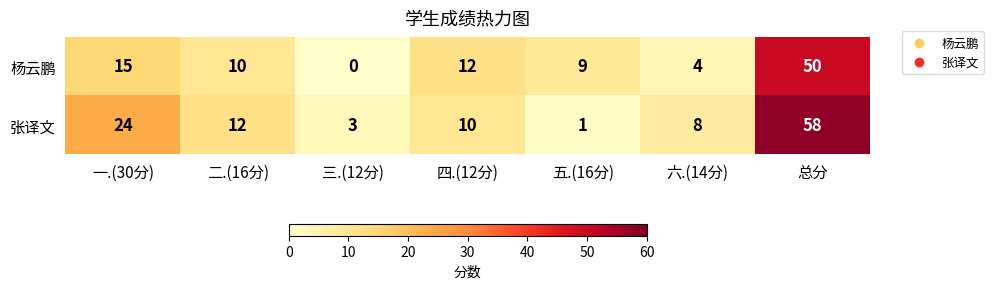

At how many categories does at least one series exceed 40?

1